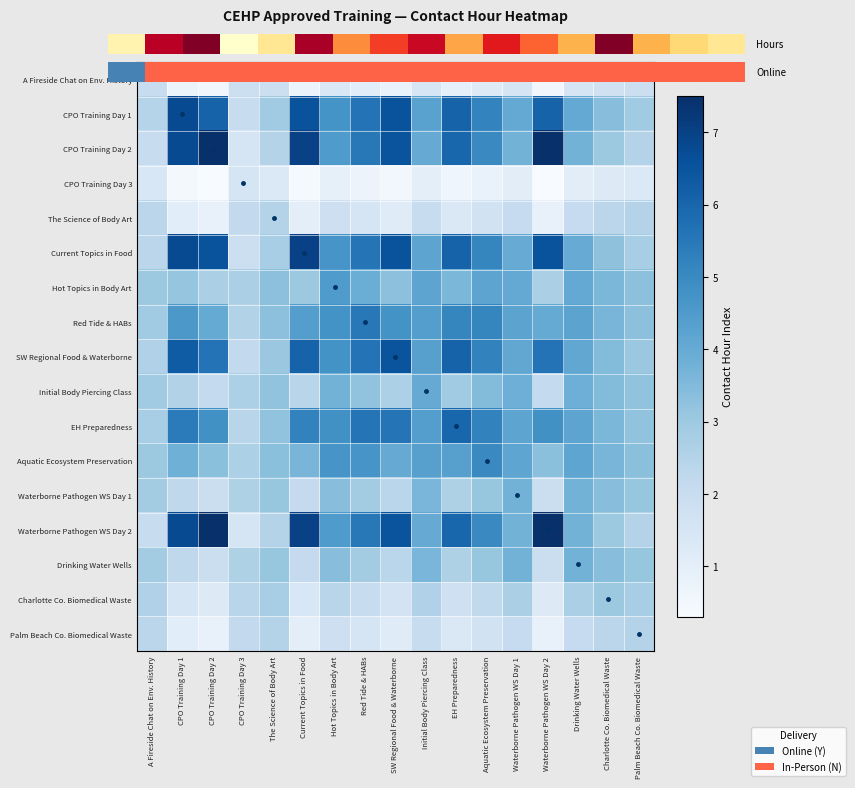

At which label is The Science of Body Art closest to 1?

Current Topics in Food